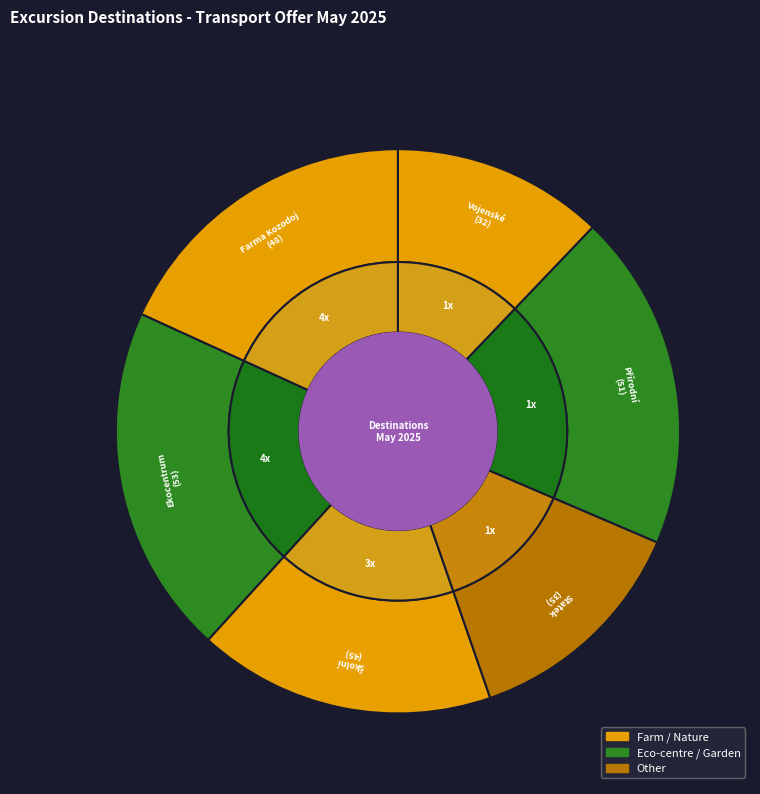

Is Vojenské lesy a statky - Bukovina the majority of the pie?

No